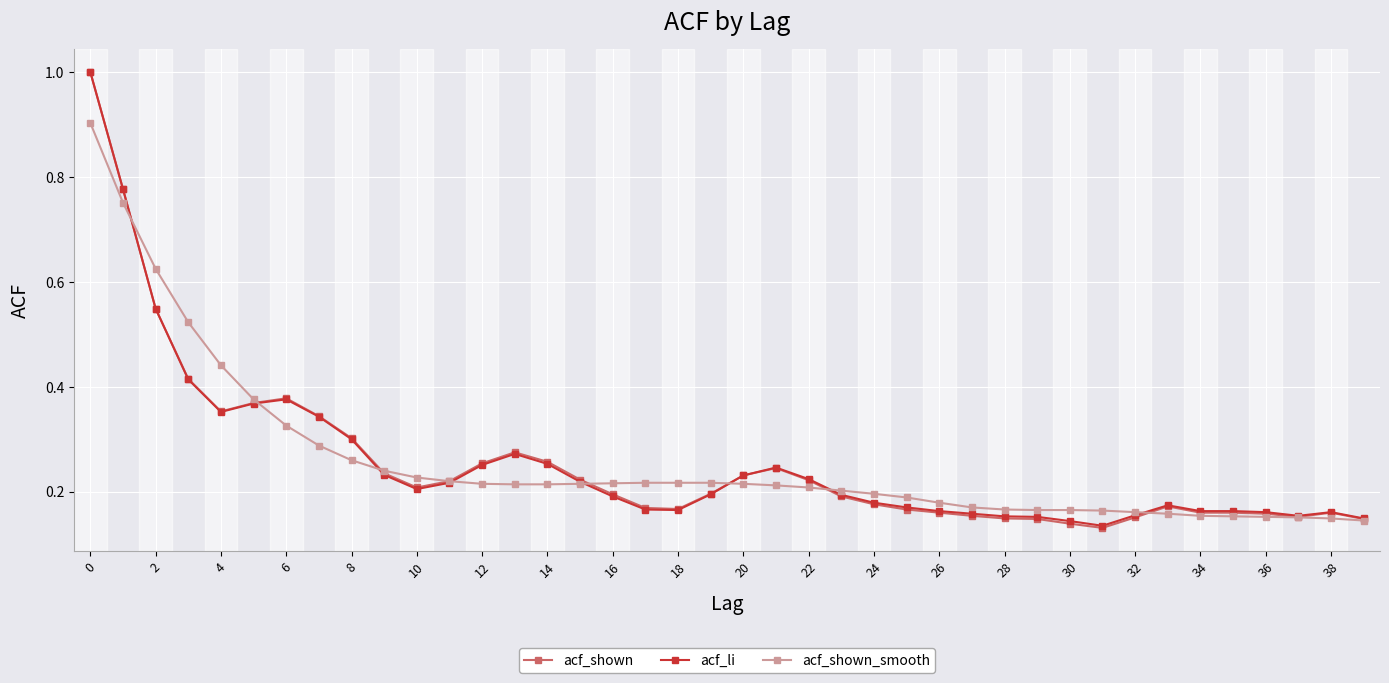

True or false: acf_li has more than 0 points higher than both neighbors.

True